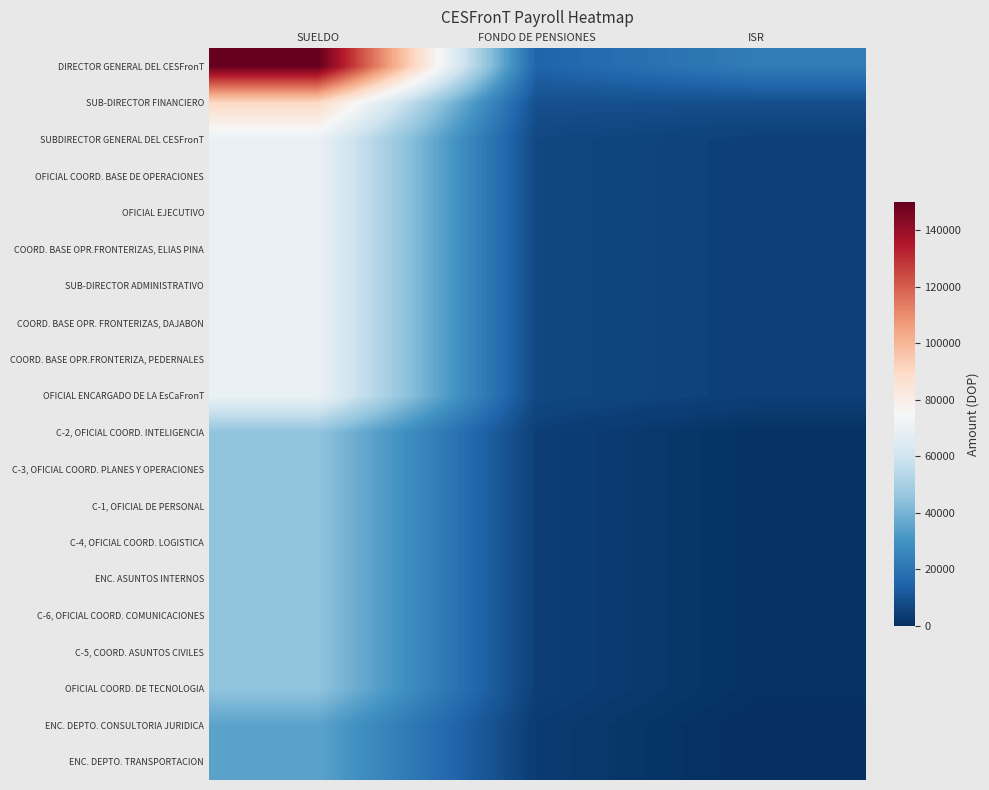

Between FONDO DE PENSIONES and ISR, which is larger?

ISR